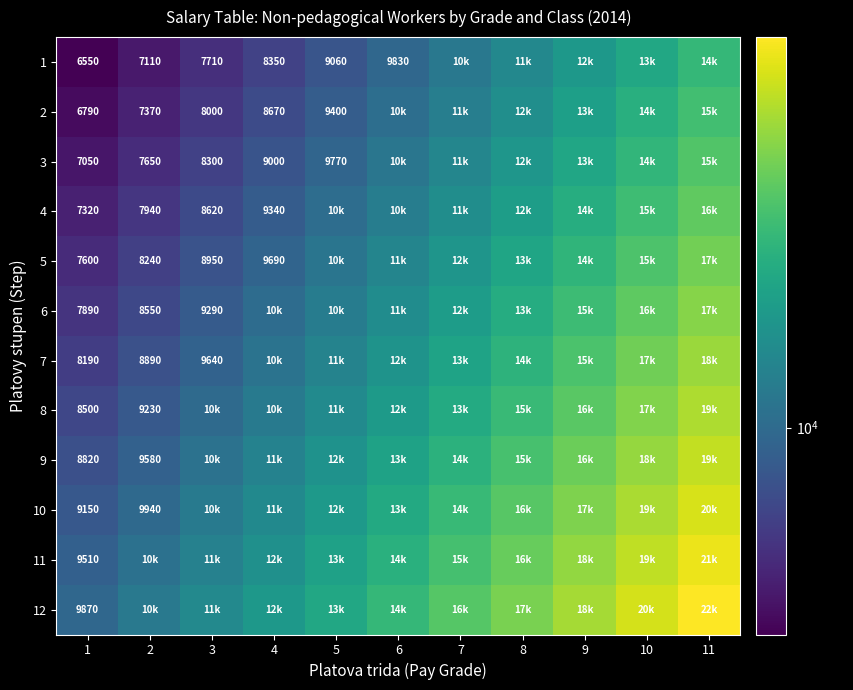

The value of 2 at 2 is 7370. True or false?

True